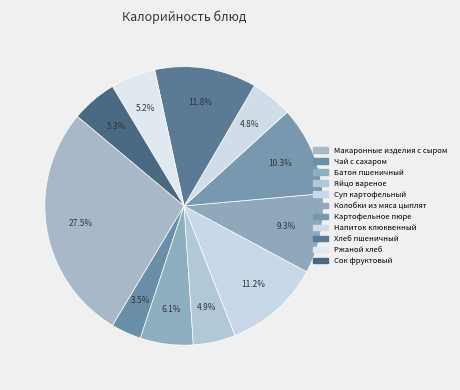

Is it true that Чай с сахаром is 3% of the pie?

True